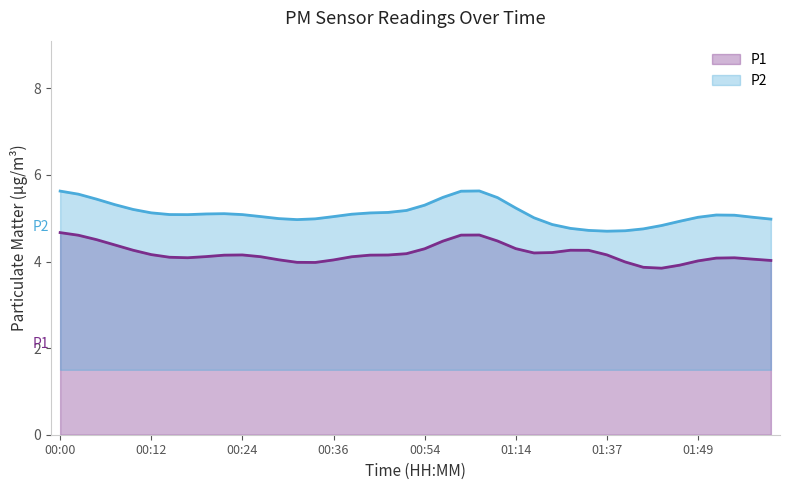

List the series in order of their peak value, lowest first.

P1, P2